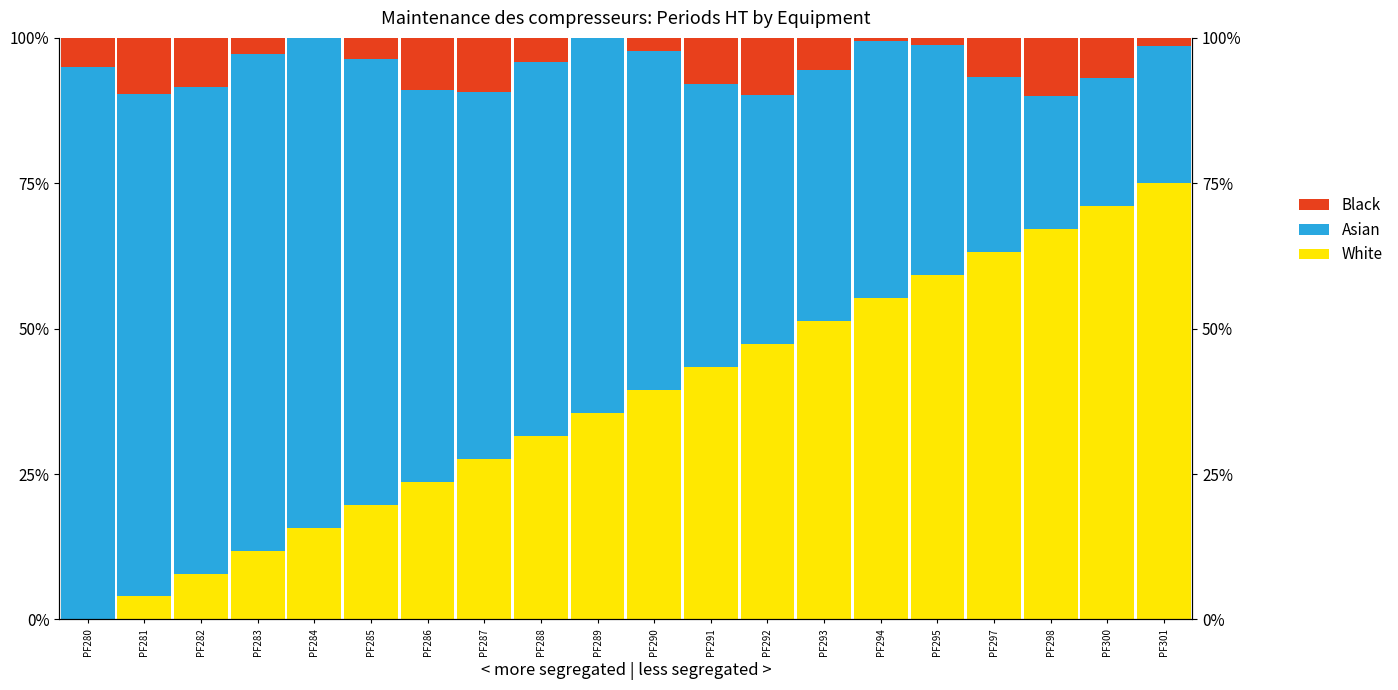

What is the difference between the White values at PF284 and PF297?

0.5